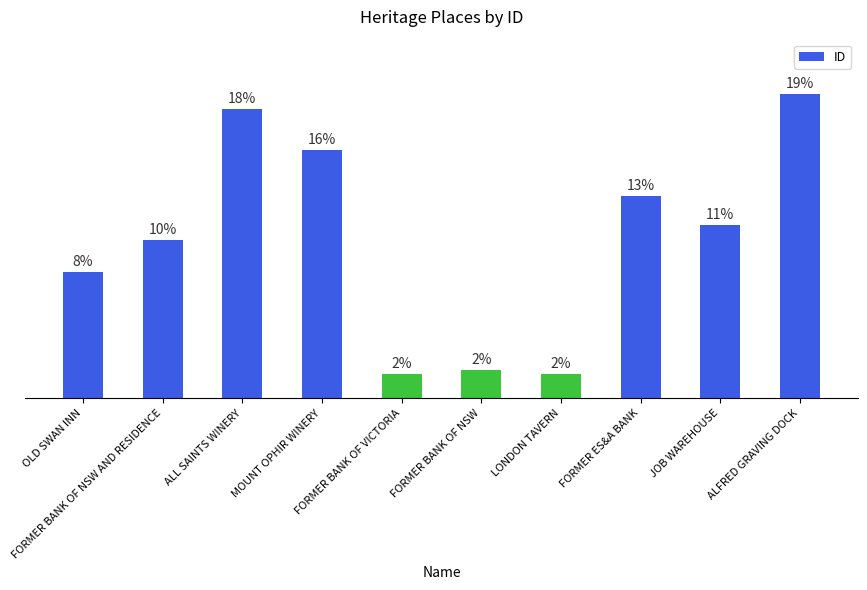

The value at ALL SAINTS WINERY is 1173. True or false?

True